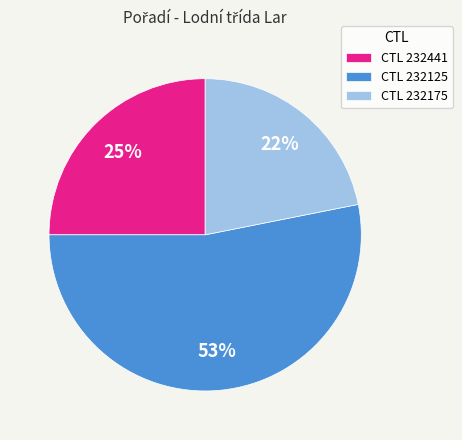

Do CTL 232175 and CTL 232125 together represent more than half of the pie?

Yes